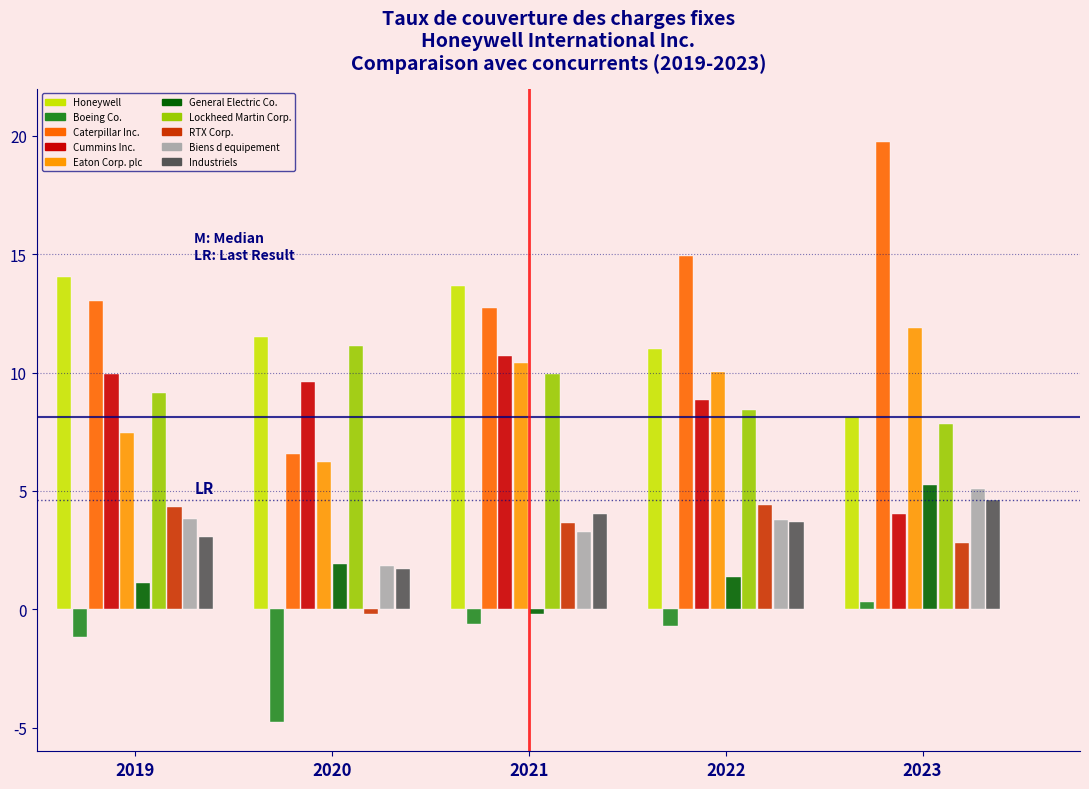

What is the average value of the Caterpillar Inc. series?

13.4